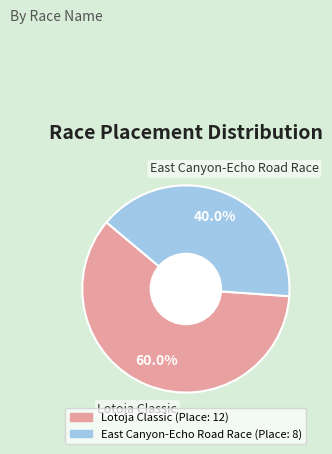

What portion of the pie excludes East Canyon-Echo Road Race?

60.0%